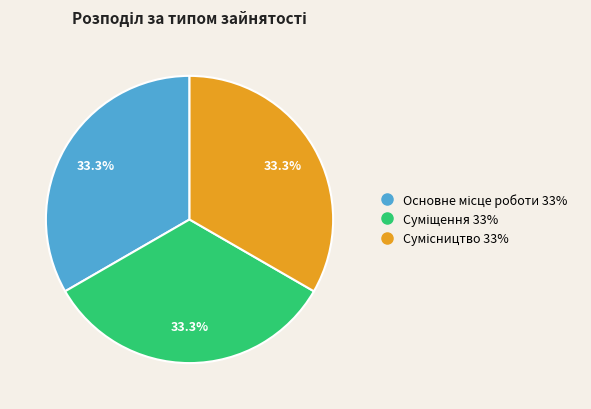

Is there a majority slice in this chart?

No